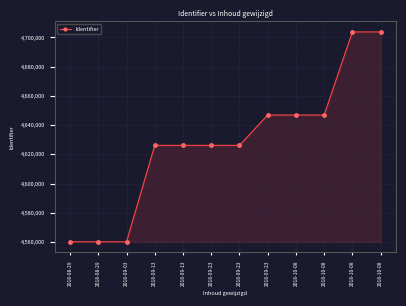

How many data points are less than 4626152?

6